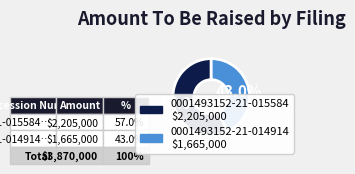

To the nearest percent, what percentage of the pie is 0001493152-21-014914?

43%